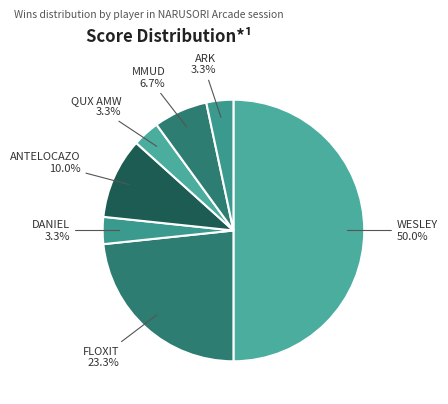

How many slices are in this pie chart?

7